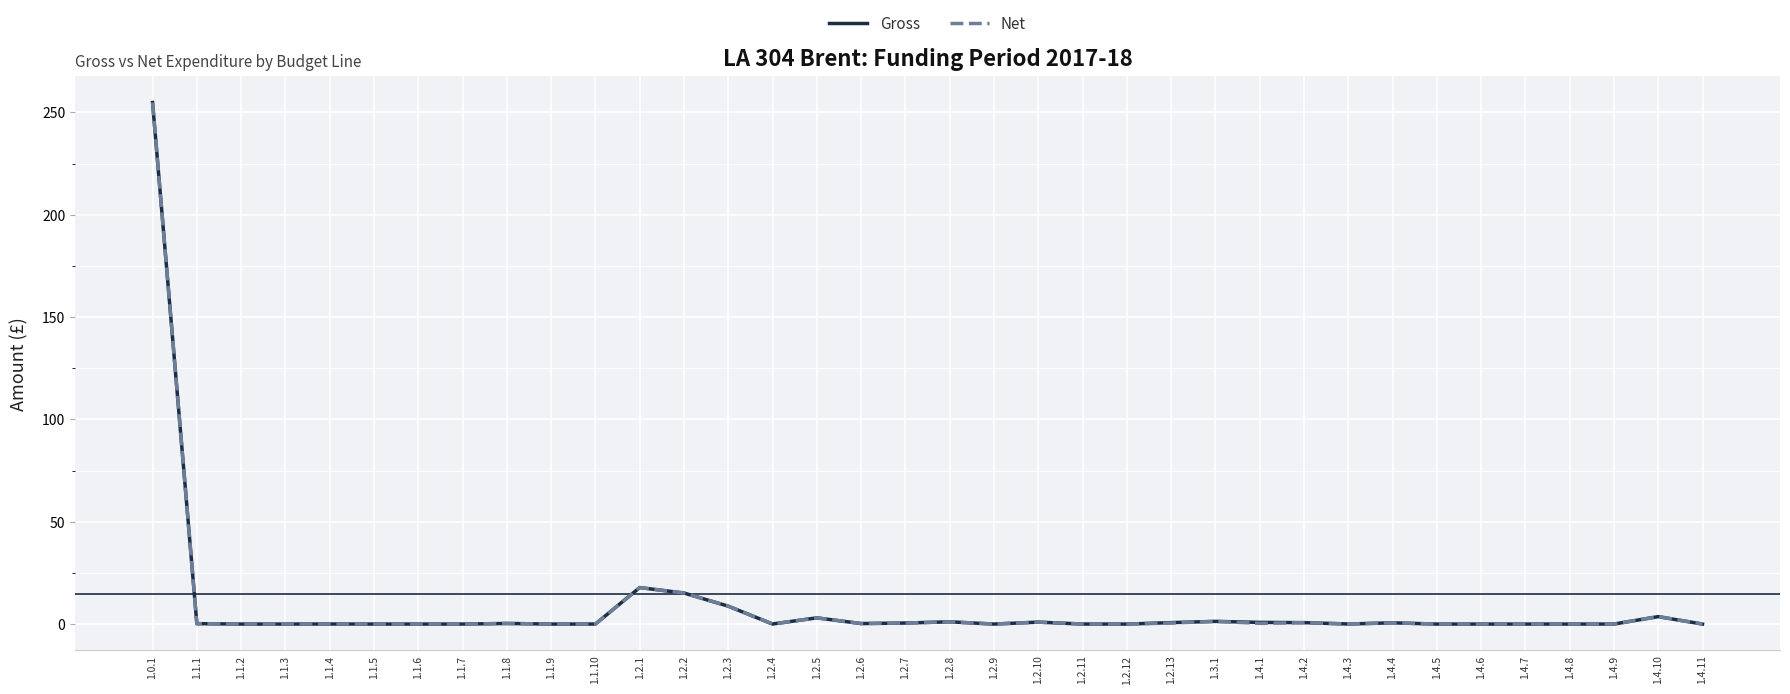

The value of Gross at 1.3.1 is 1.3. True or false?

True